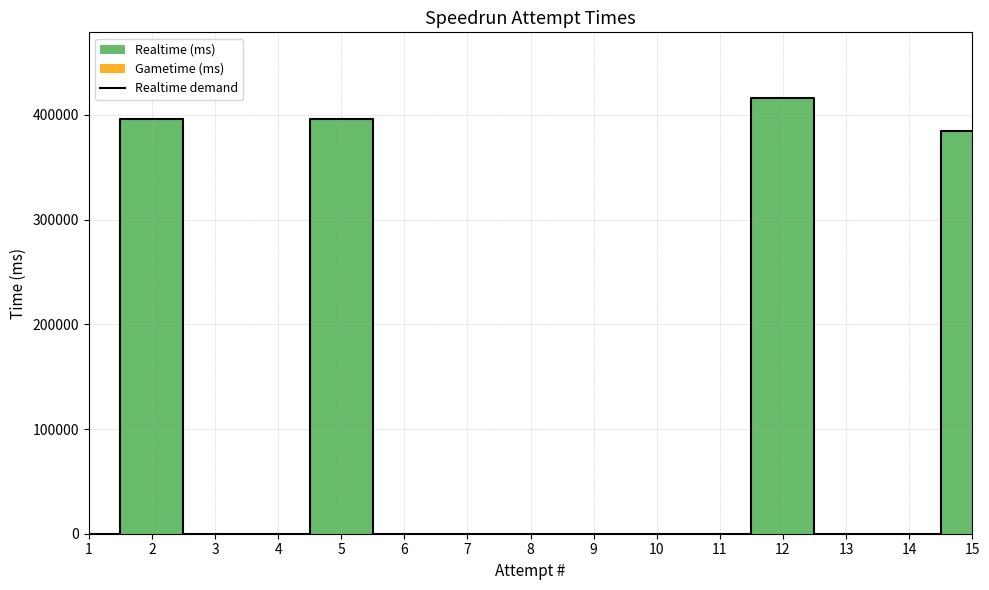

Reading left to right, list all the values displayed in this chart.

0	396128	0	0	396414	0	0	0	0	0	0	416486	0	0	384640